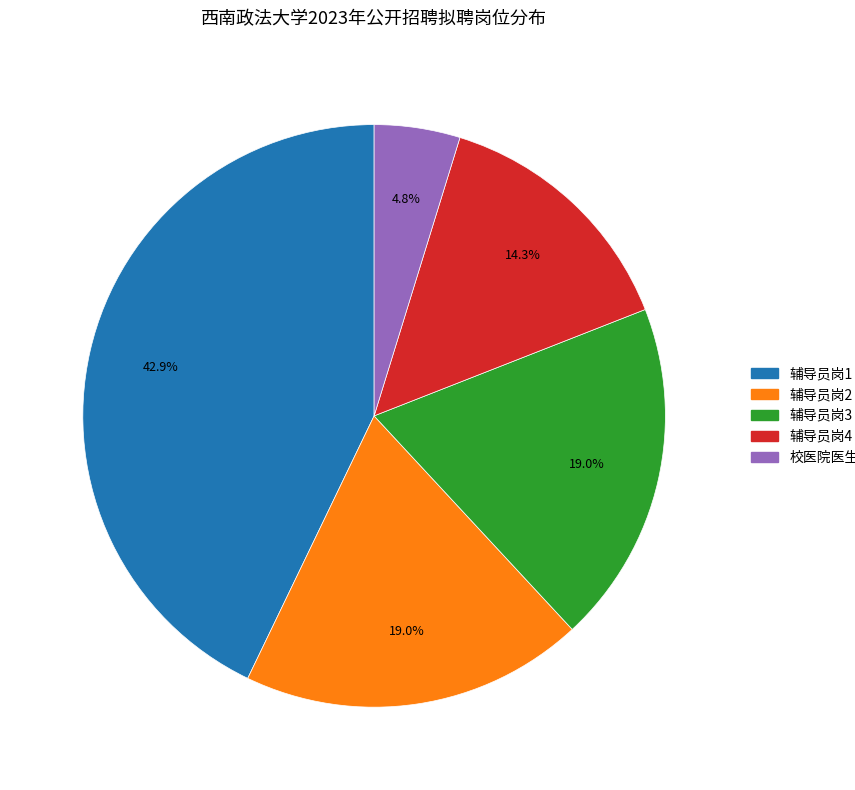

To the nearest percent, what is the combined percentage of 辅导员岗1 and 校医院医生岗?

48%